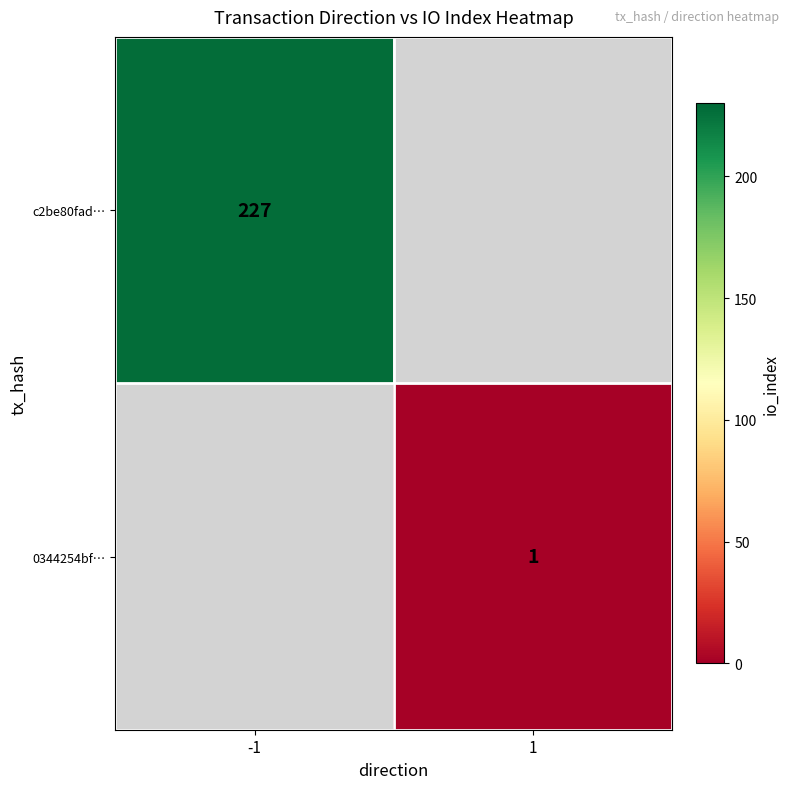

Is it true that c2be80fad… equals 125 at -1?

False